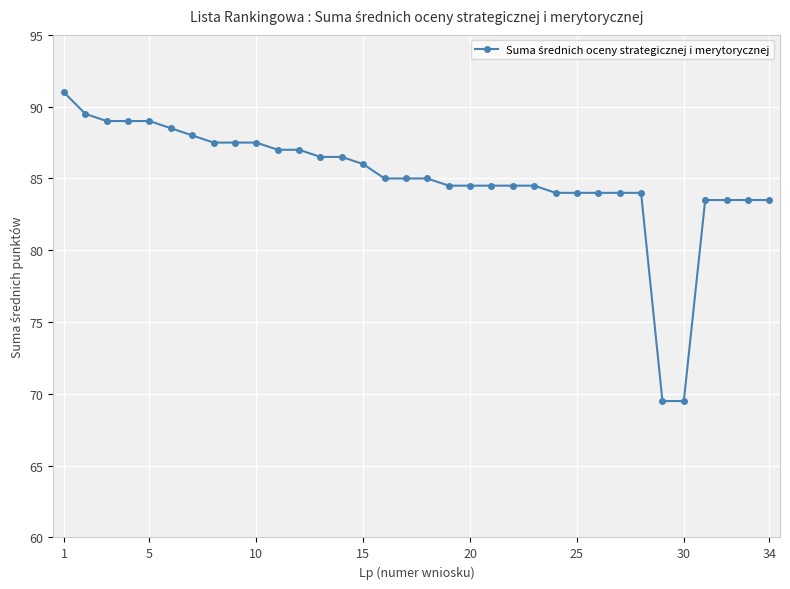

What is the greatest value displayed?

91.0